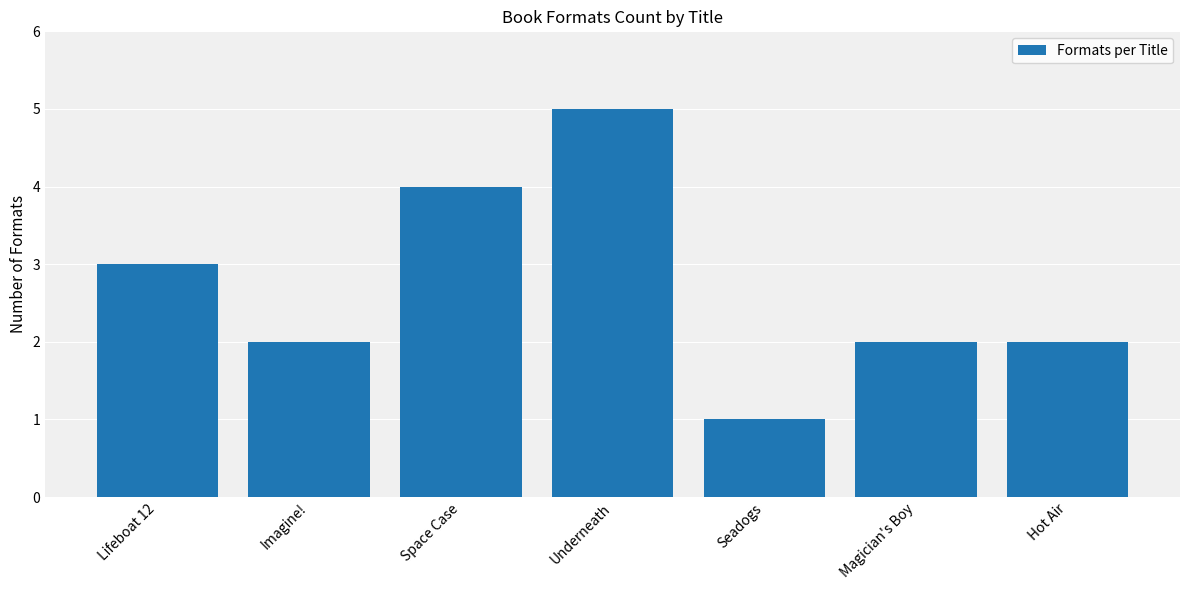

How many values are between 2 and 4?

5